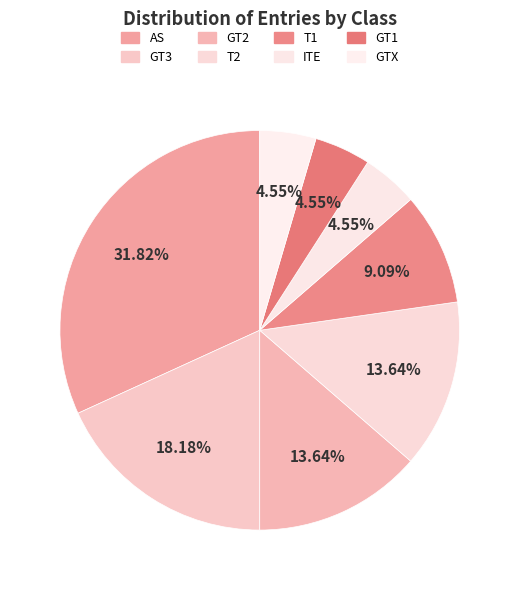

To the nearest percent, what percentage of the pie is T2?

14%